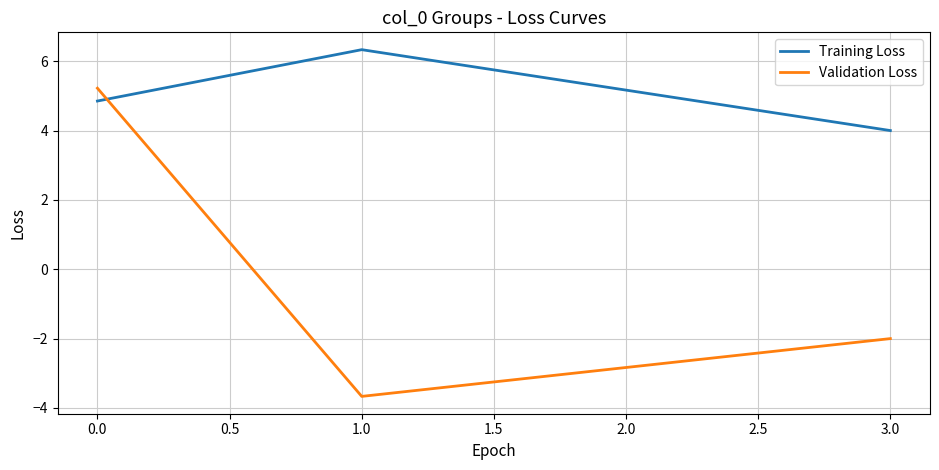

Does the chart have visible grid lines?

Yes